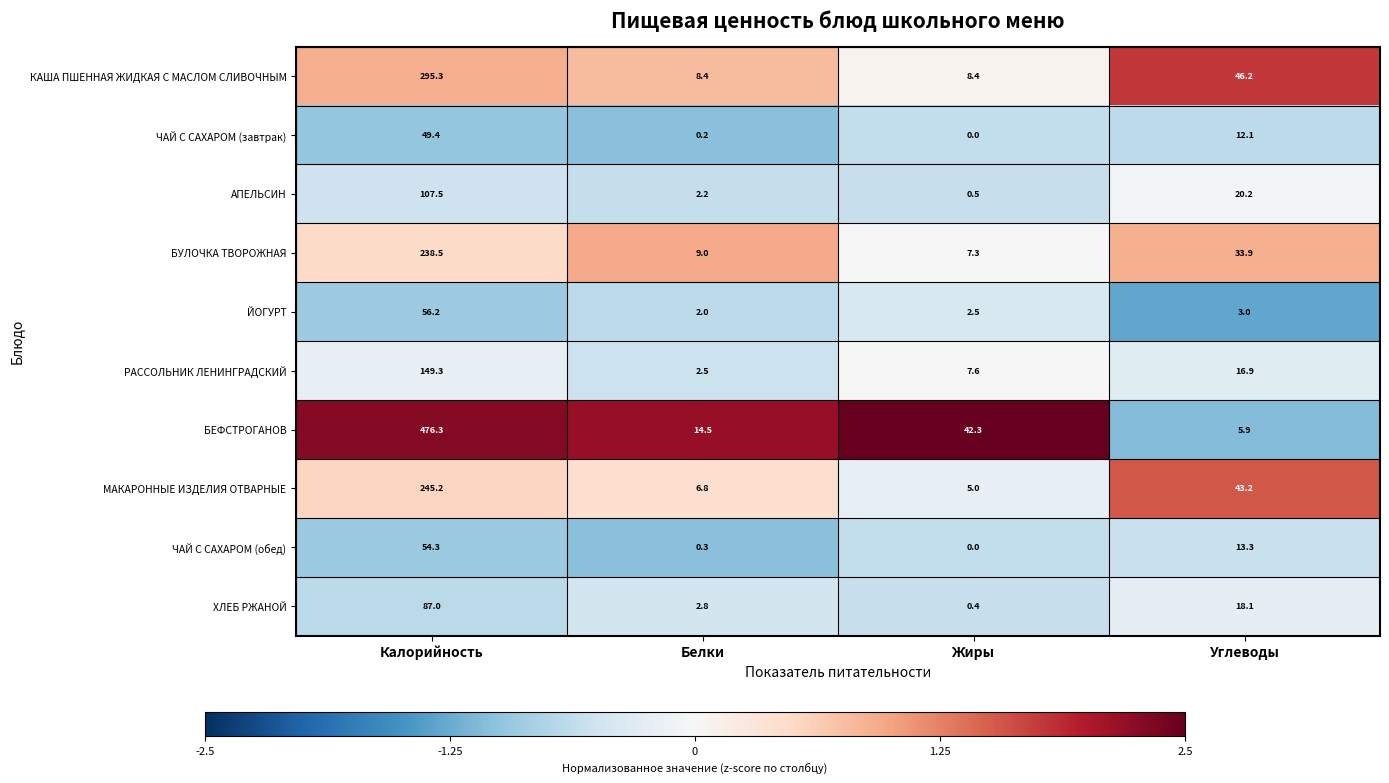

What is the sum of the ЧАЙ С САХАРОМ (завтрак) values at Калорийность and Углеводы?

61.5